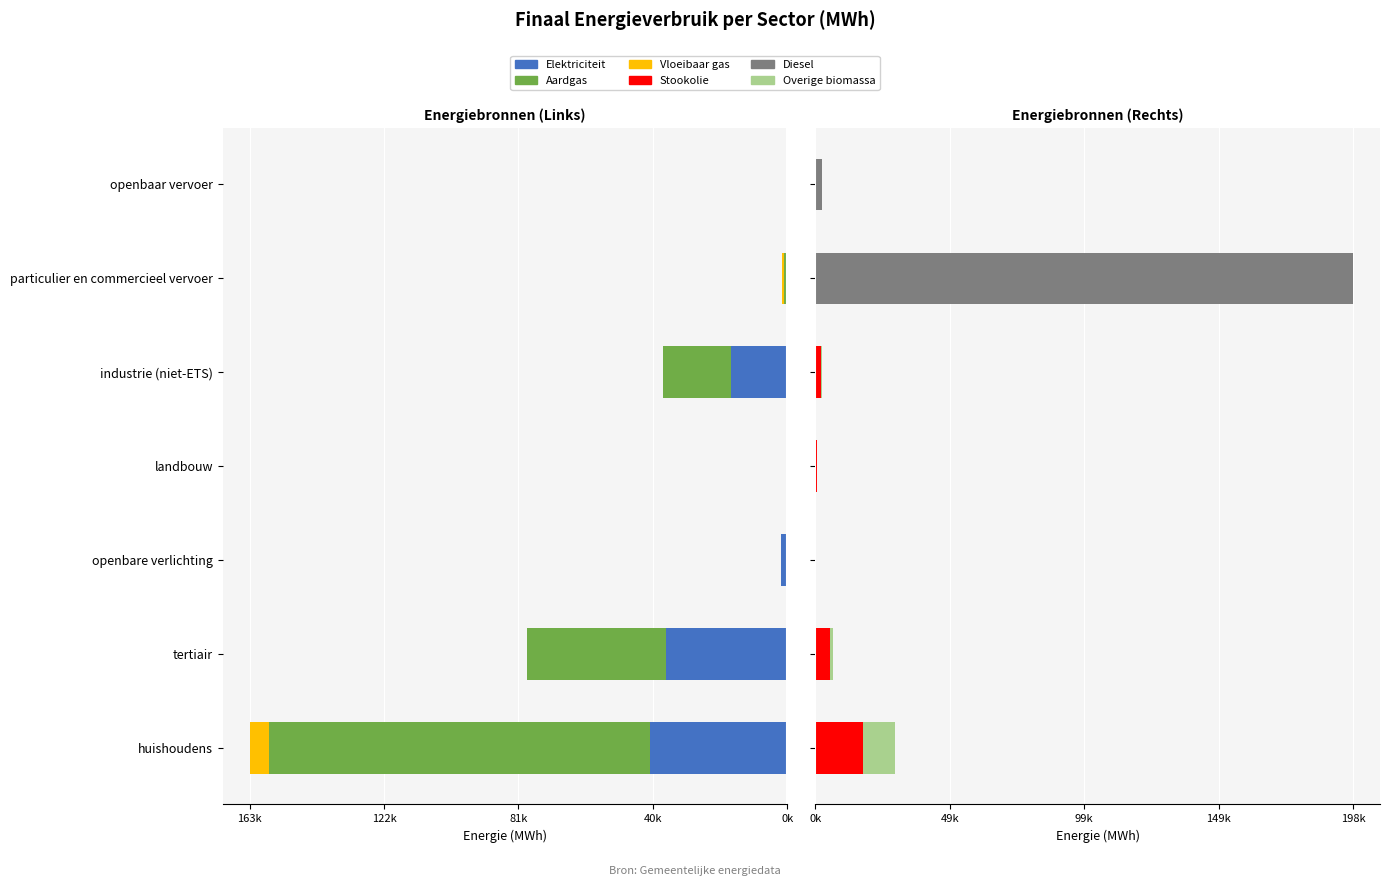

What is the value of the Diesel bar at the 7th from the left?

2556.7